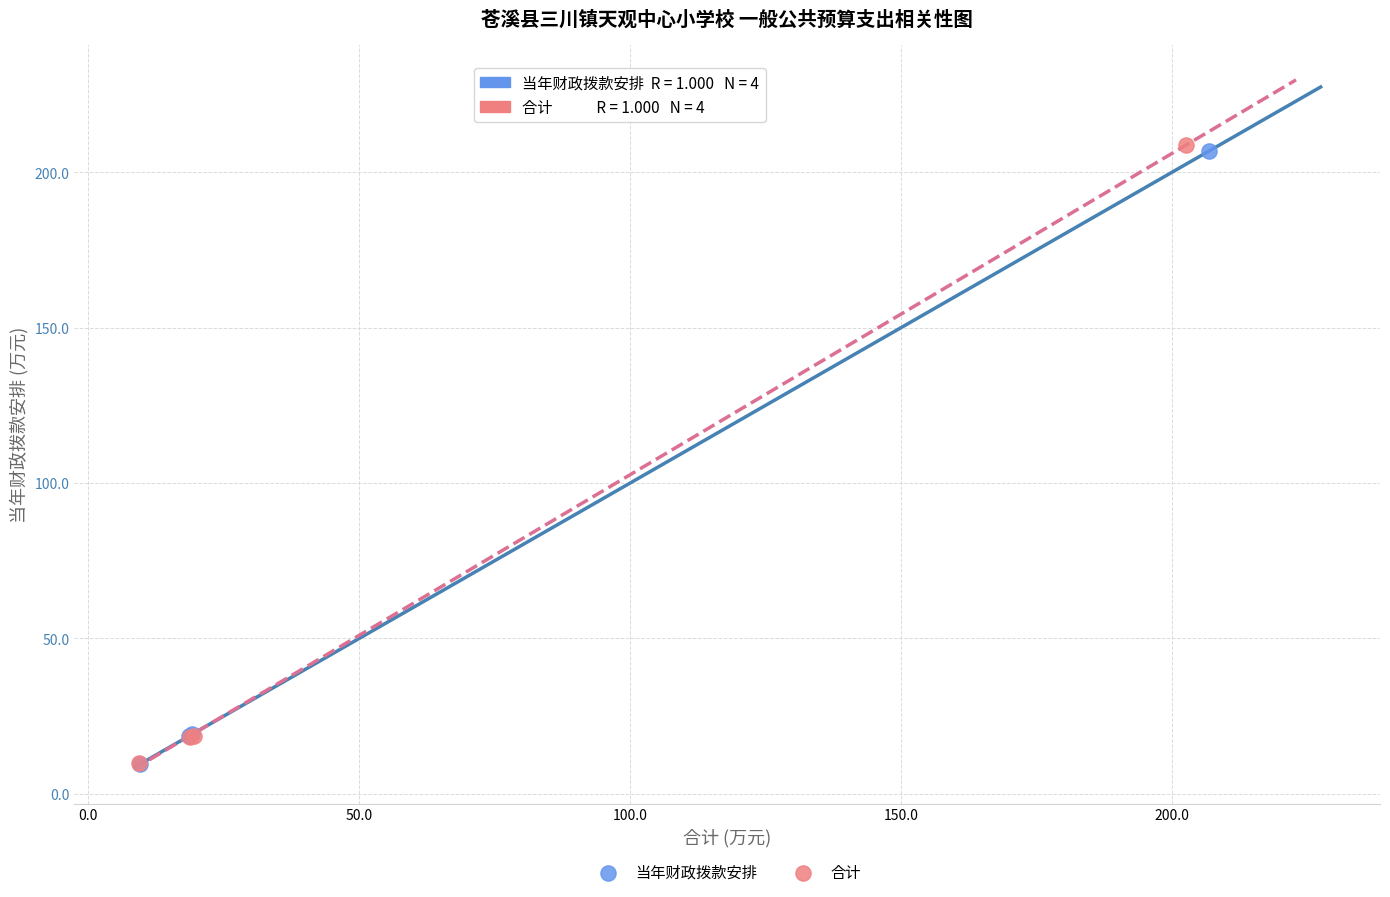

Which series has the largest Y range (max minus min)?

合计